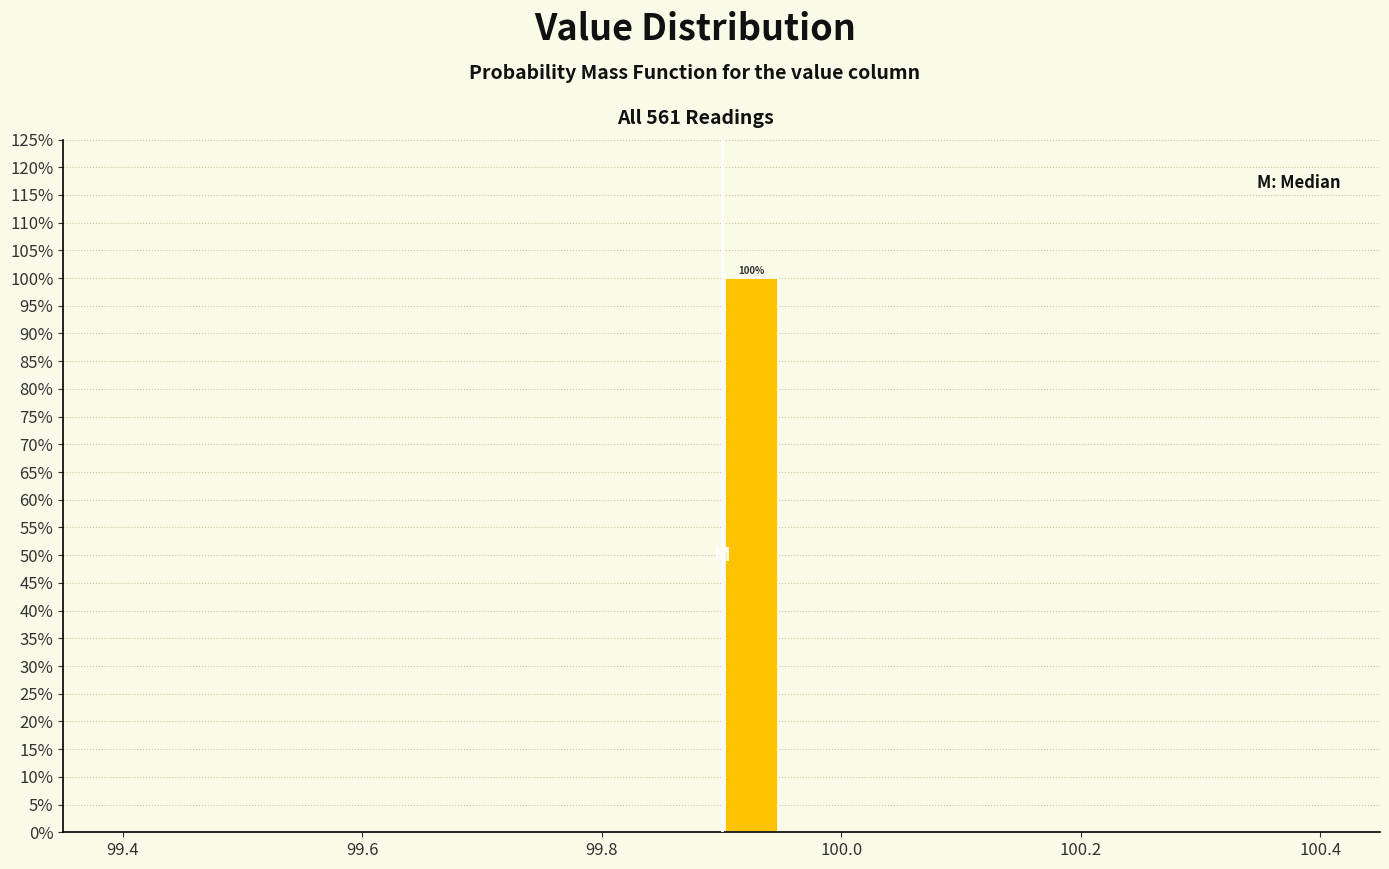

Read against the x-axis, roughly where is the centre of the tallest bar?

99.92